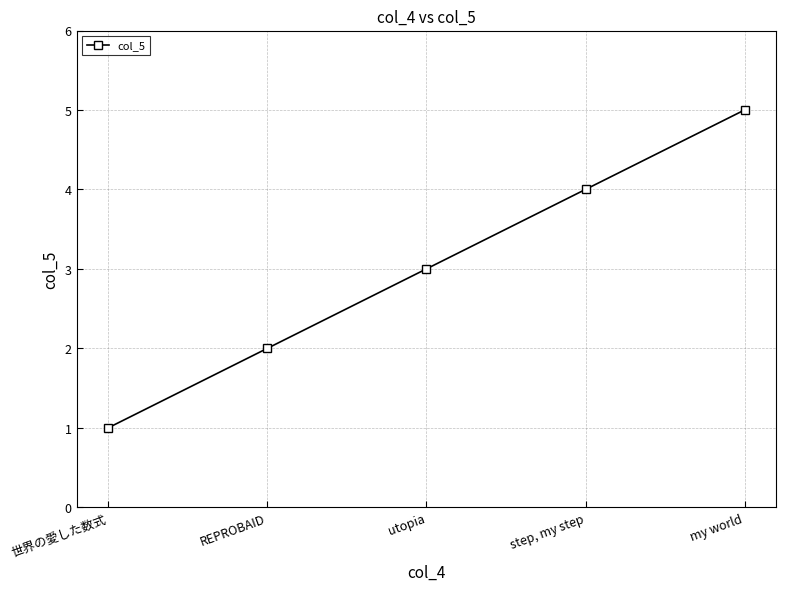

How many distinct data groups are displayed?

1